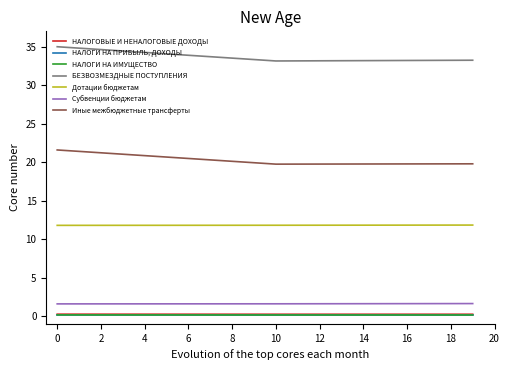

Does the chart have visible grid lines?

No